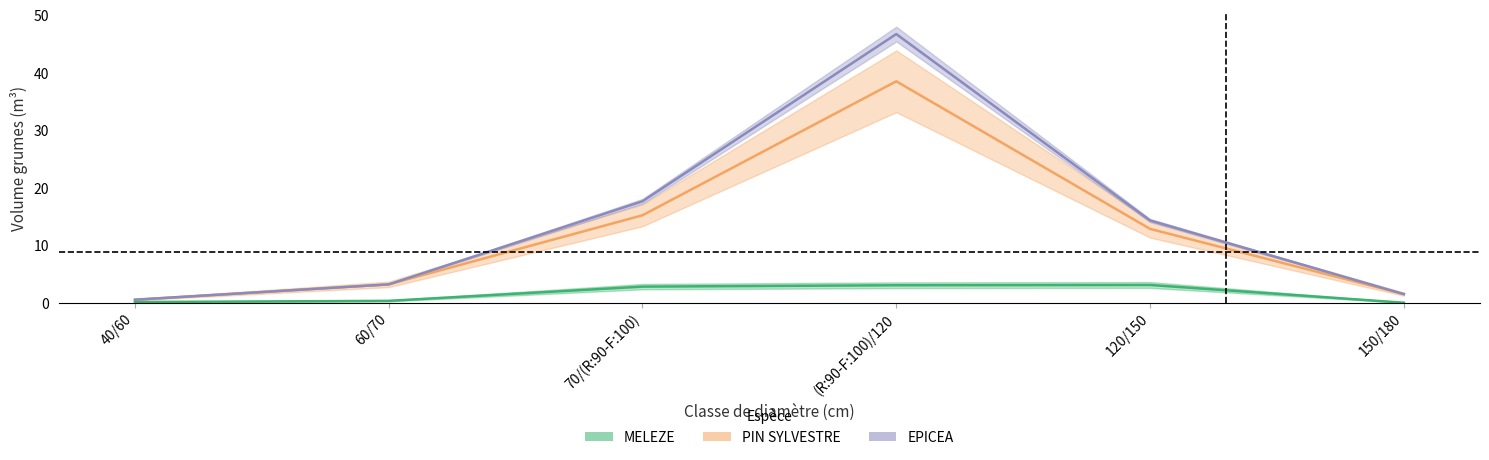

How many lines are shown in the chart?

3